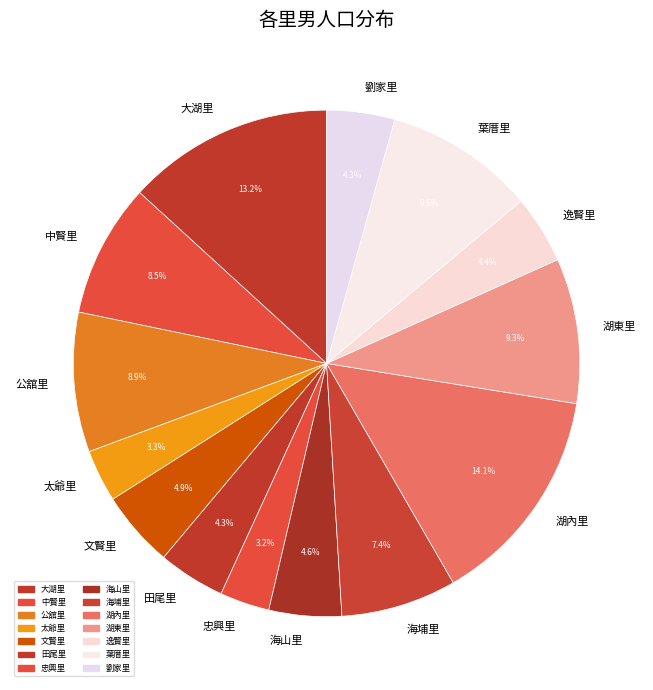

How many segments does this pie chart have?

14